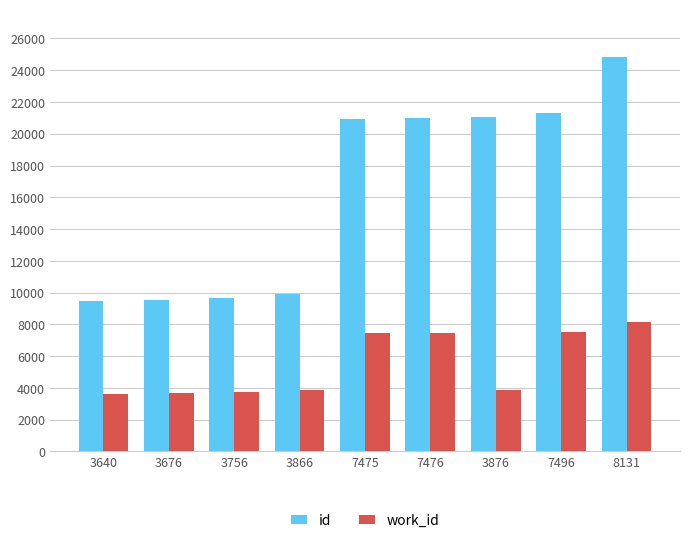

What is the sum of the work_id values at 3640 and 7476?

11116